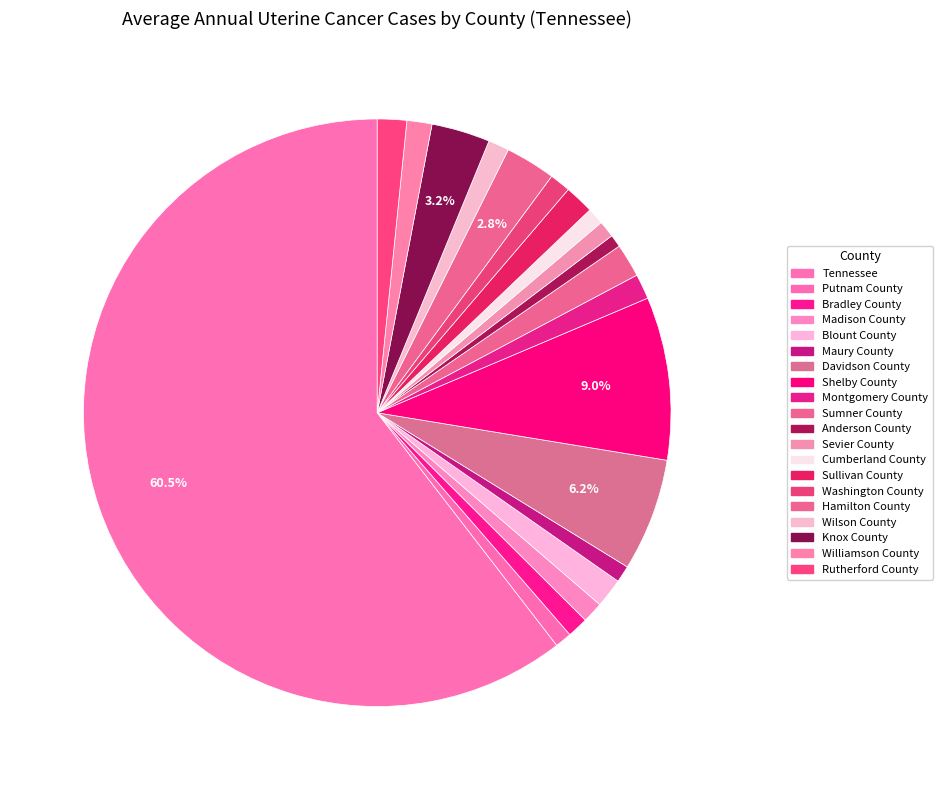

How many slices are in this pie chart?

20